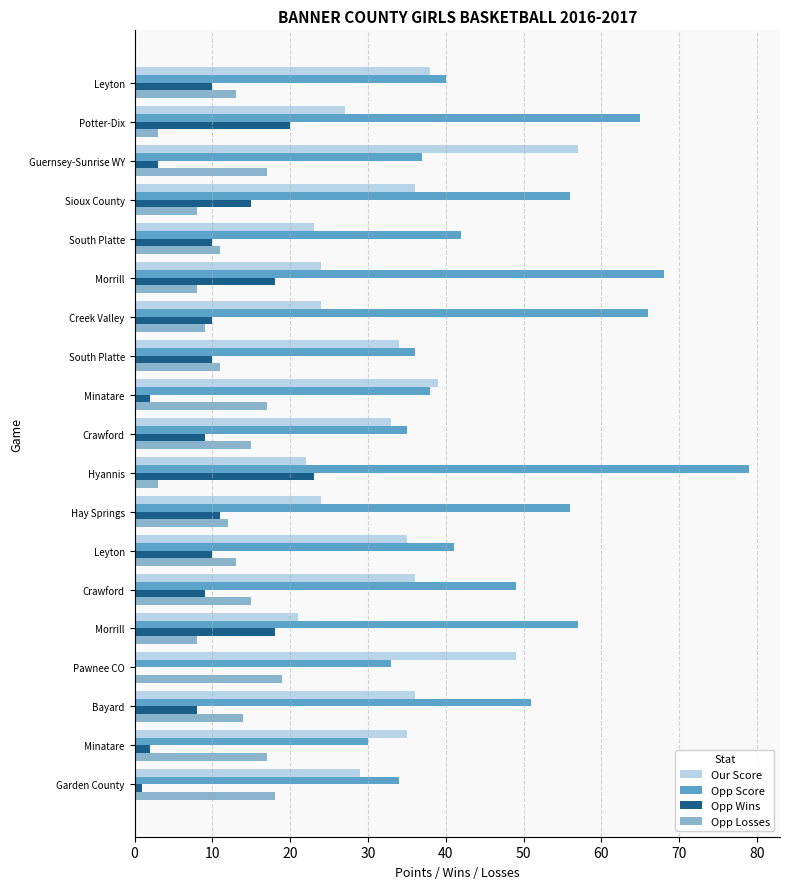

What are all the series names shown in the legend?

Our Score, Opp Score, Opp Wins, Opp Losses